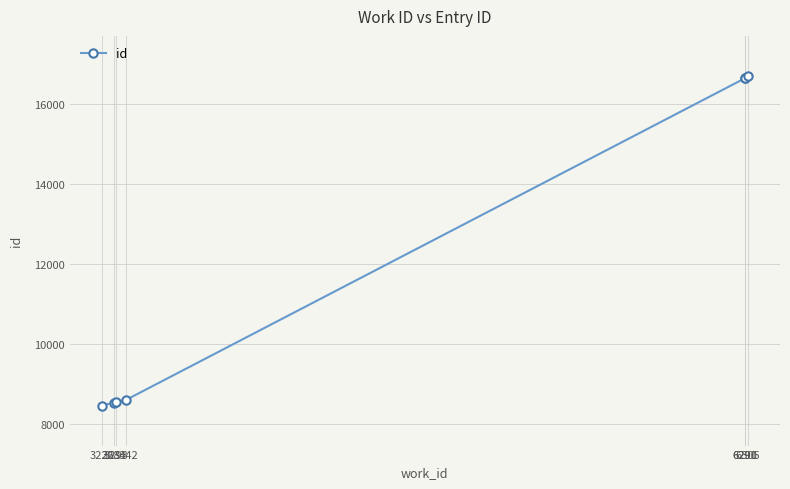

What is the difference between the maximum and minimum values?

8223